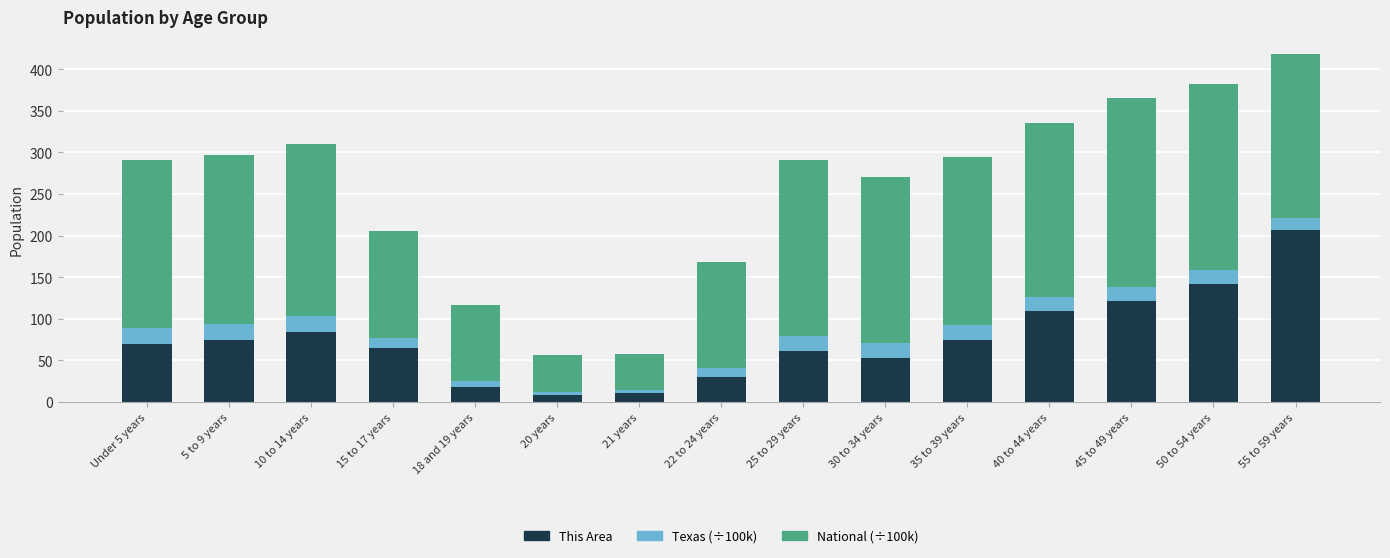

At which category is the sum across all series the highest?

55 to 59 years